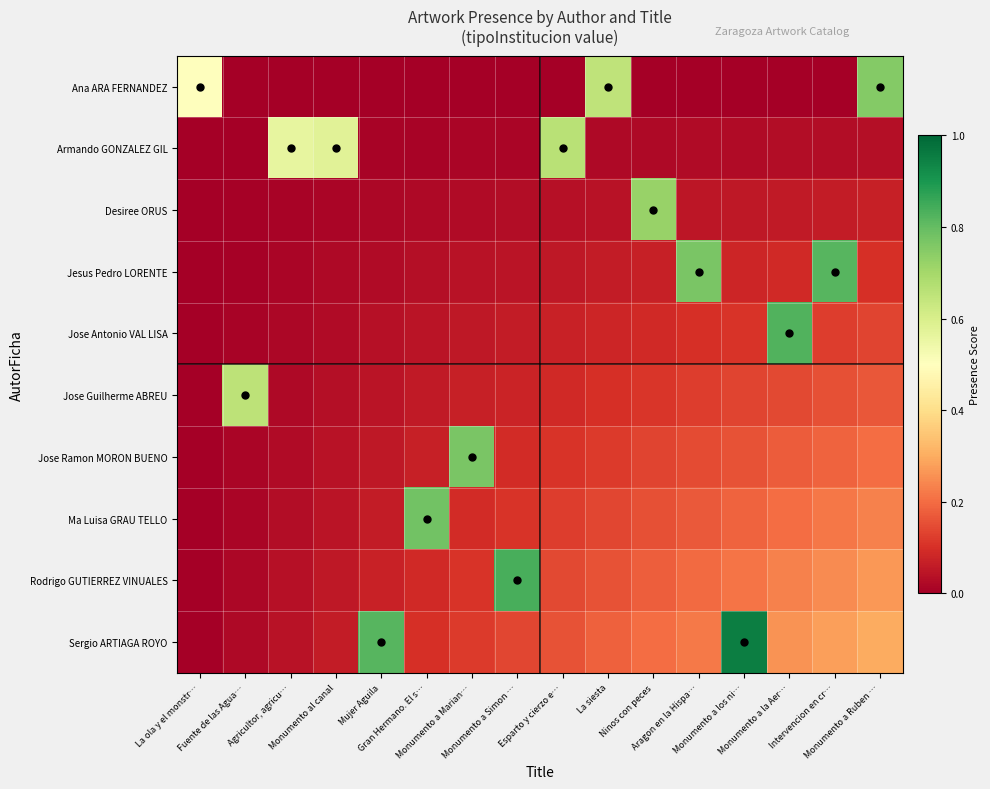

What is the total value across all series at Monumento a Simon …?

1.4